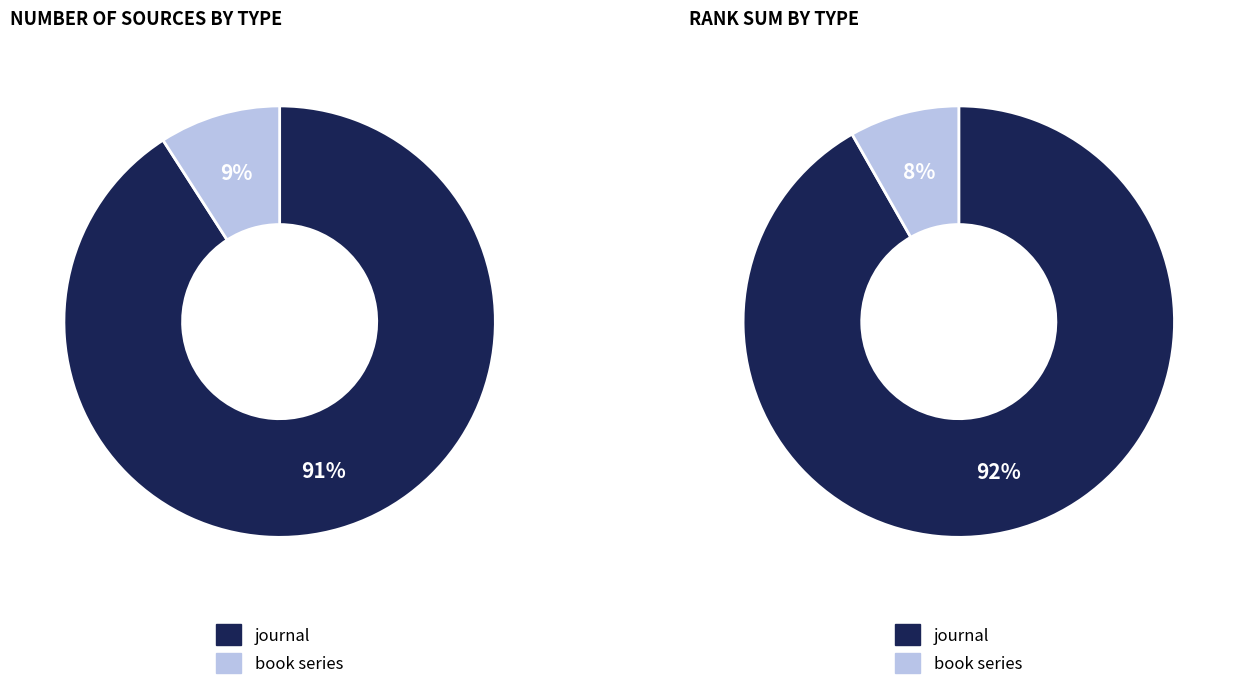

Do journal and book series together represent more than half of the pie?

Yes